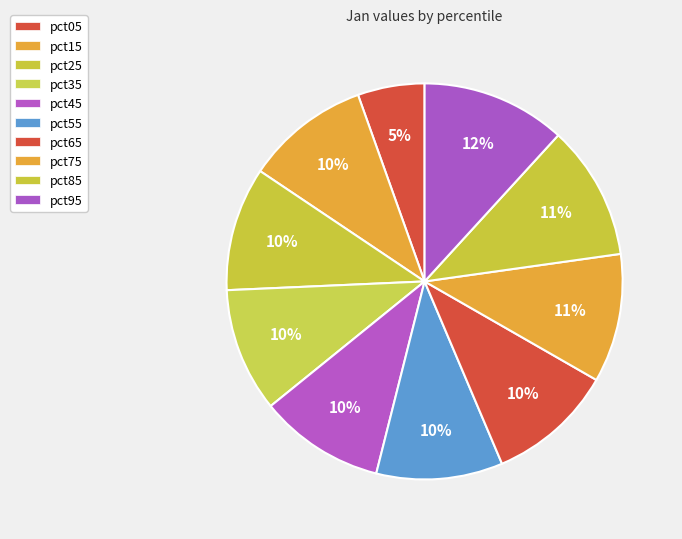

What percentage is the pct05 slice, to the nearest percent?

5%